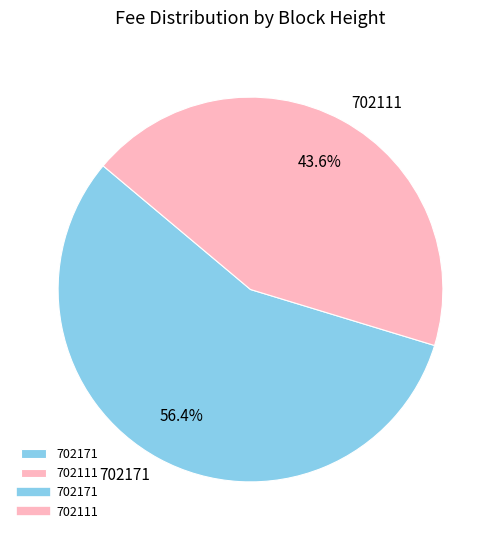

What is the total percentage of 702111 and 702171?

100.0%